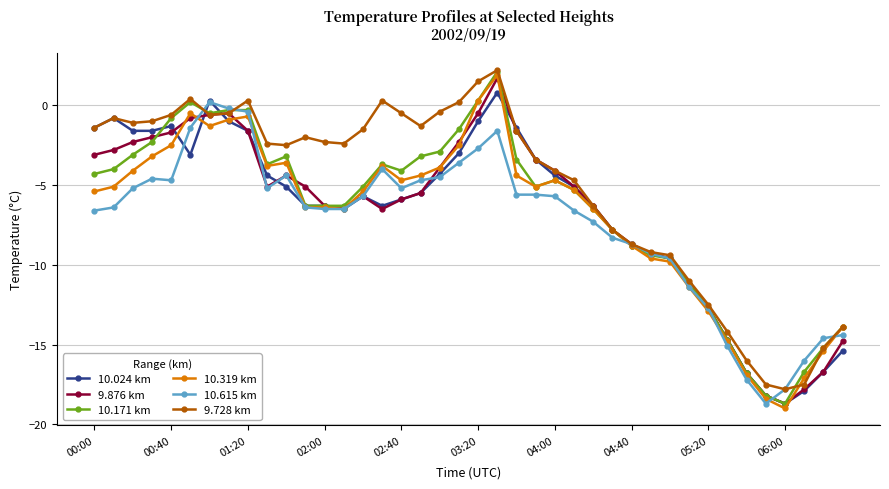

What is the value of the 10.024 km point at the 2nd from the left?

-0.8